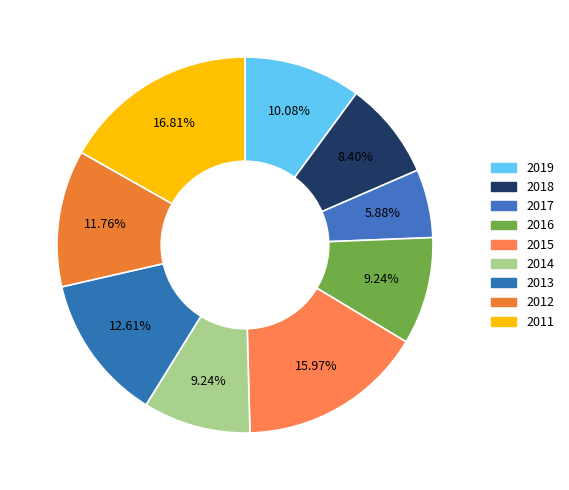

Does 2011 represent more than half of the total?

No